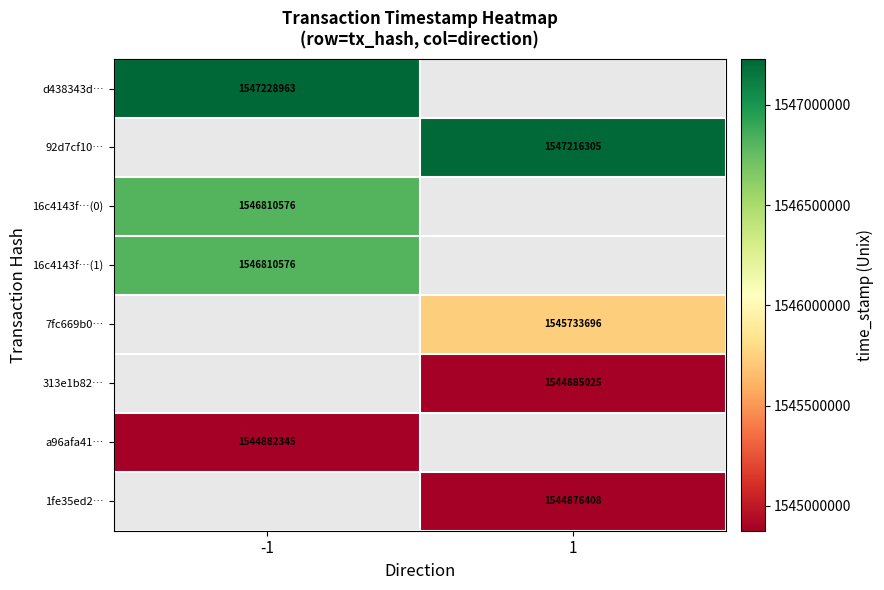

The 1fe35ed2… series shows 780420849 at 1. True or false?

False